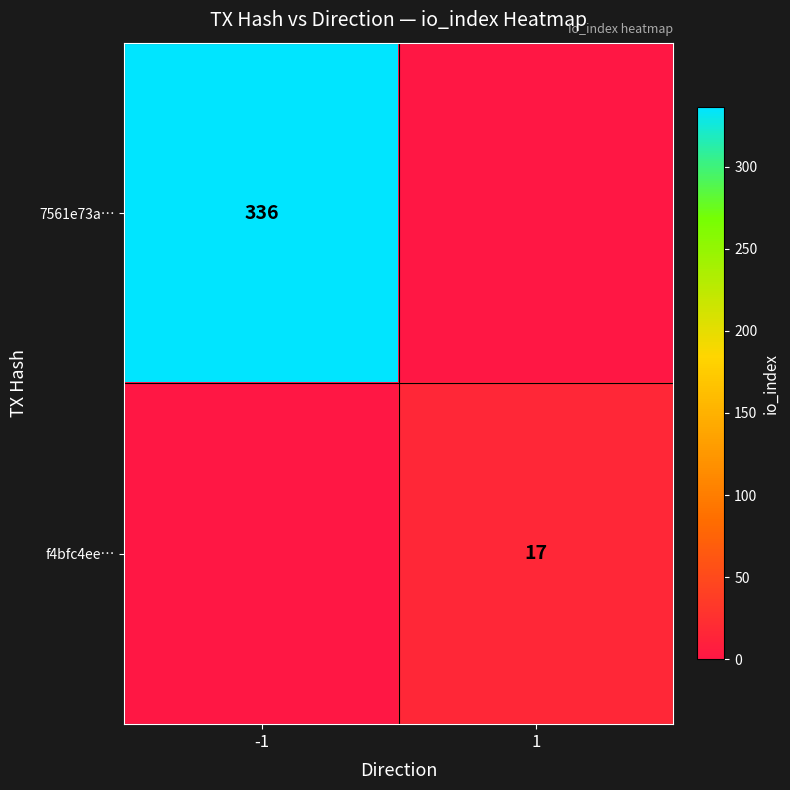

What is the maximum value shown in the chart?

336